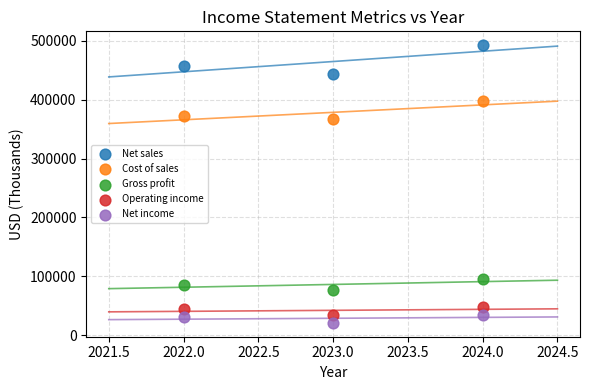

Which series reaches the minimum Y coordinate?

Net income